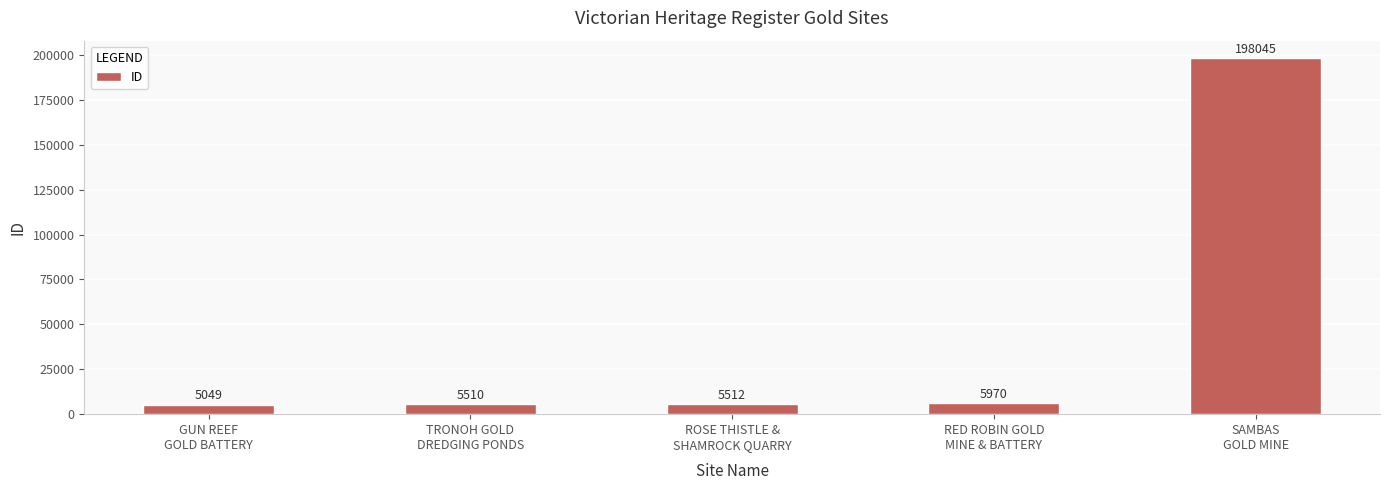

What is the change in value from ROSE THISTLE &
SHAMROCK QUARRY to SAMBAS
GOLD MINE?

+192533